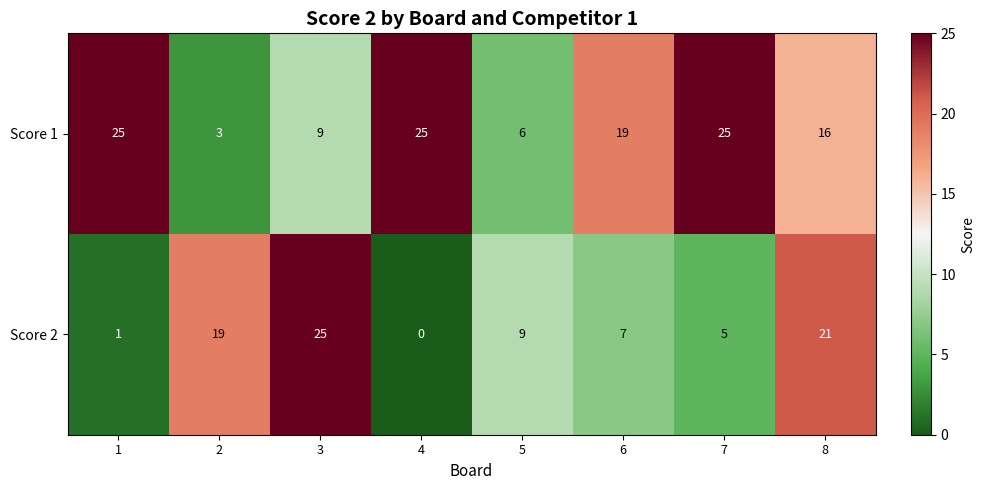

Count the number of categories in the chart.

8